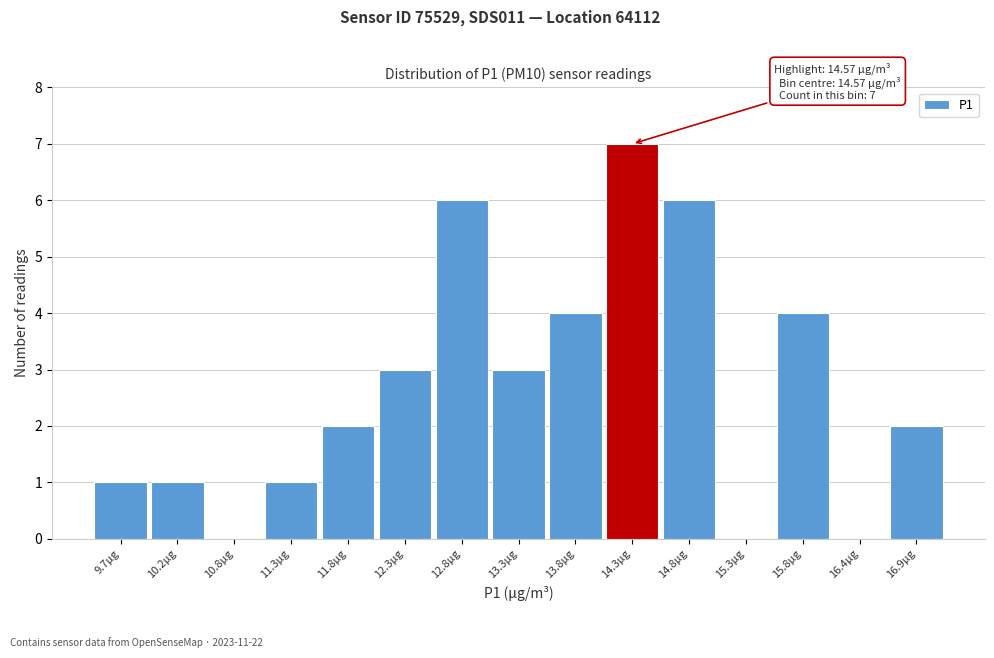

Reading left to right, transcribe all the data shown in this chart.

9.7µg=1	10.2µg=1	10.8µg=0	11.3µg=1	11.8µg=2	12.3µg=3	12.8µg=6	13.3µg=3	13.8µg=4	14.3µg=7	14.8µg=6	15.3µg=0	15.8µg=4	16.4µg=0	16.9µg=2